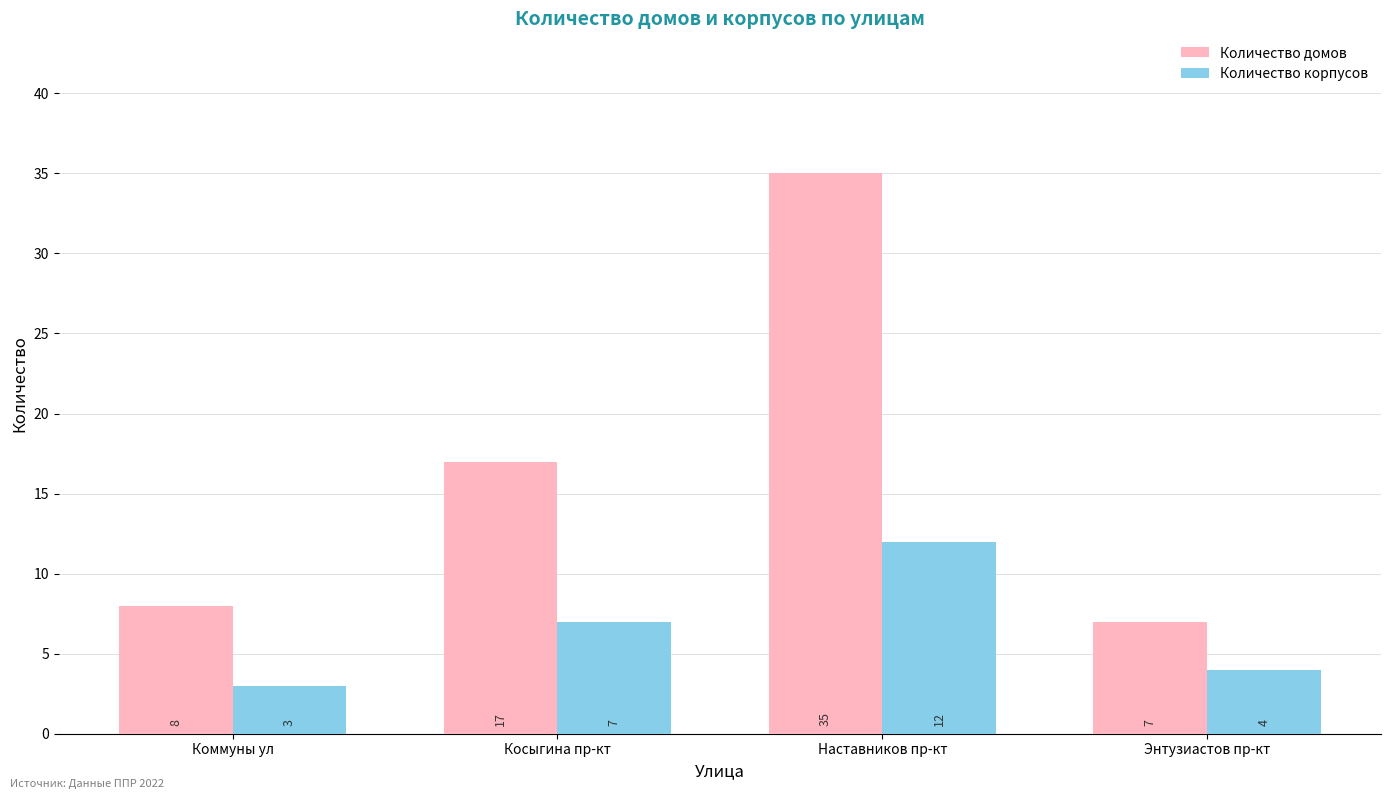

List the series in order of their peak value, lowest first.

Количество корпусов, Количество домов